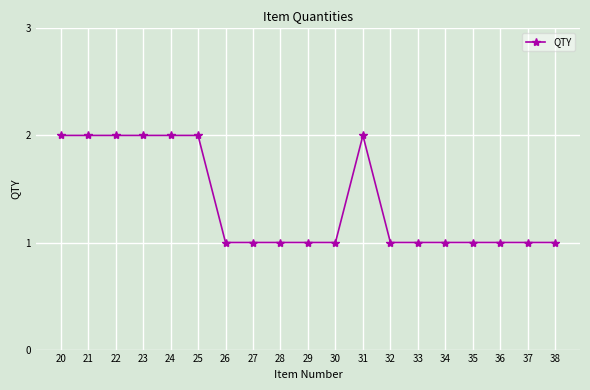

What is the value of the 14th point from the left?

1